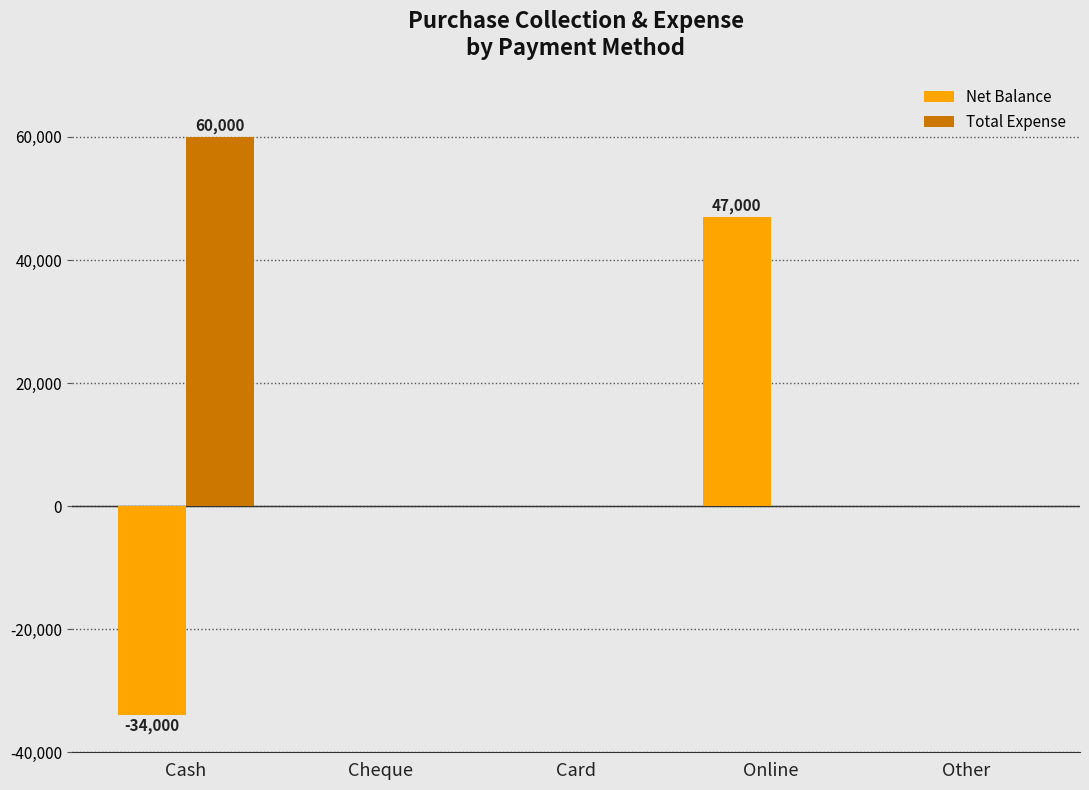

Which series has the largest total across all categories?

Total Expense